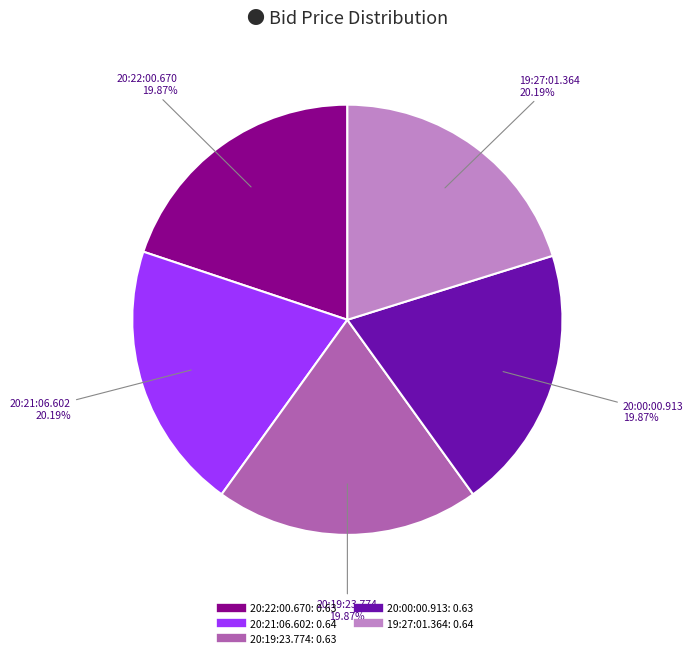

Combined, what portion of the pie is 20:22:00.670 and 20:21:06.602?

40.1%